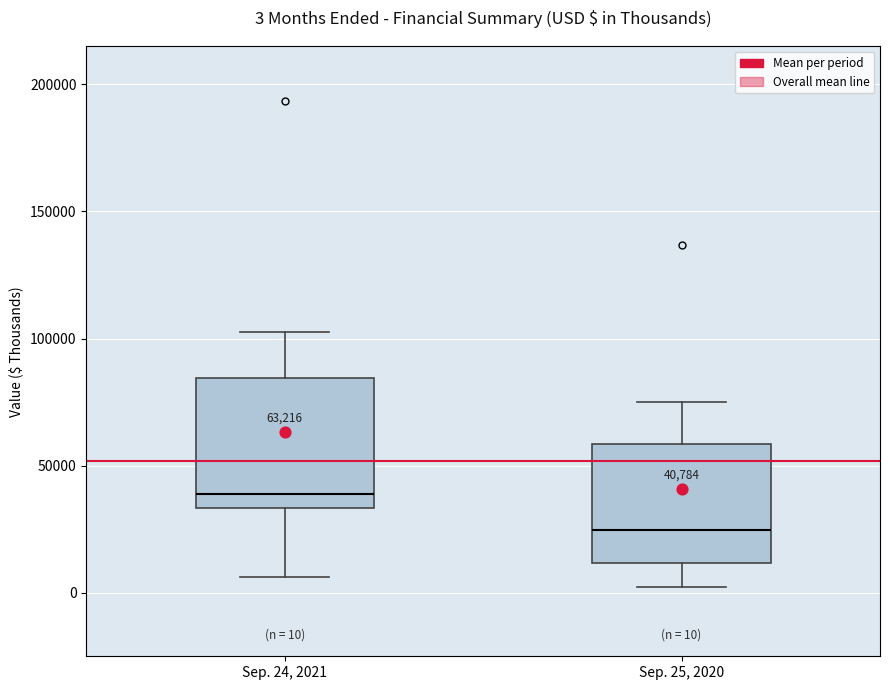

Which box's median line is the highest?

Sep. 24, 2021